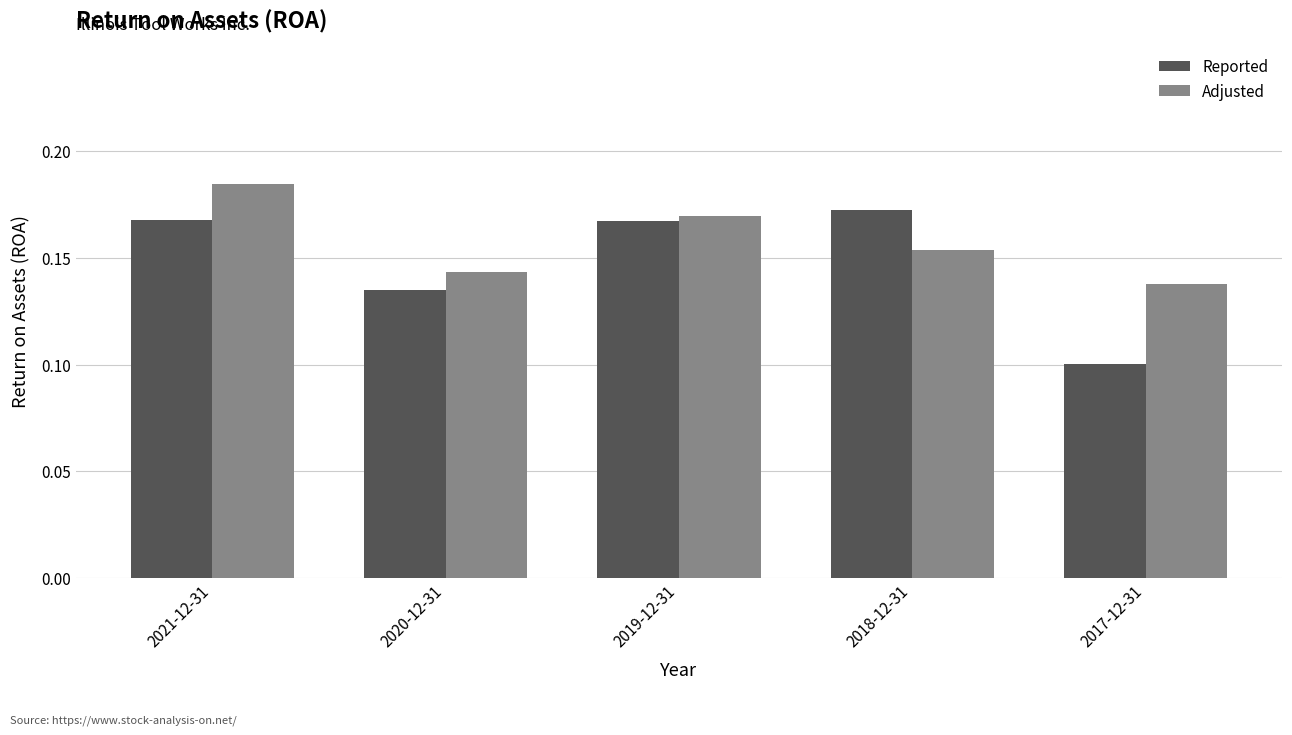

Rank the series at 2020-12-31 from lowest to highest value.

Reported, Adjusted